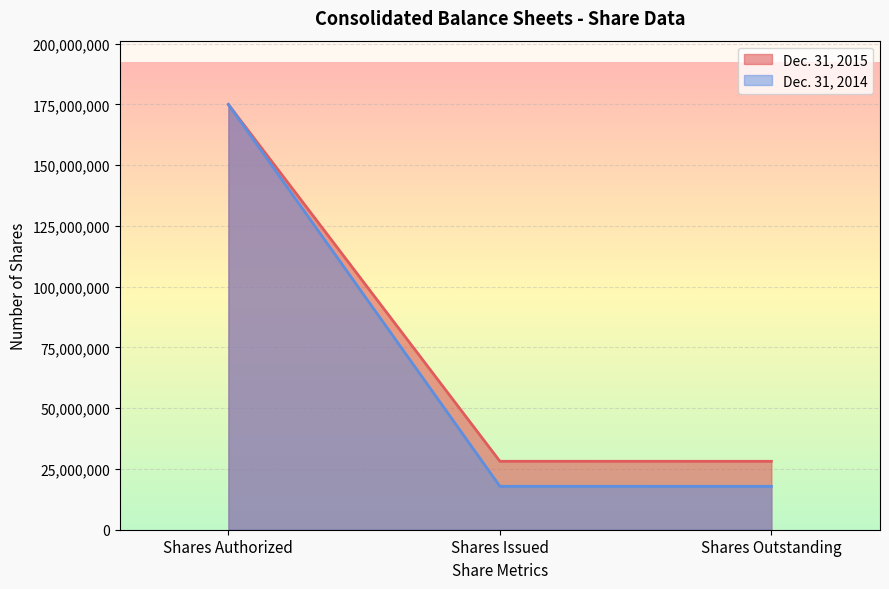

How many lines are shown in the chart?

2